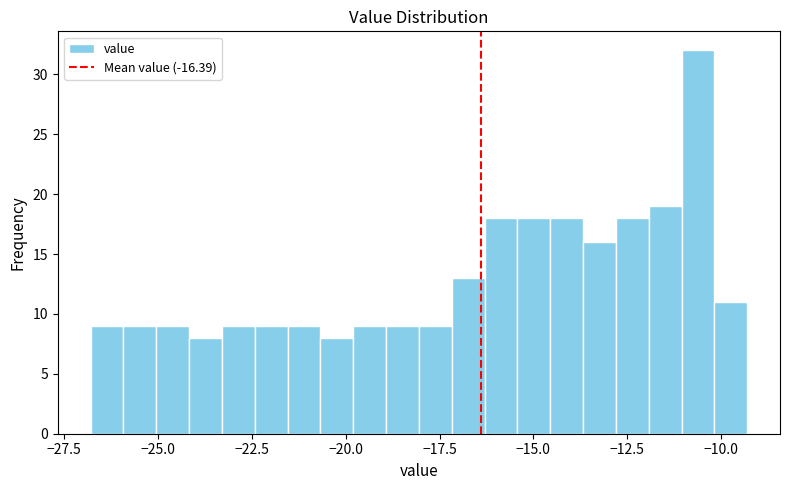

Around what value on the x-axis is the tallest bar? Give the approximate position of its centre, as read against the axis.

-10.5